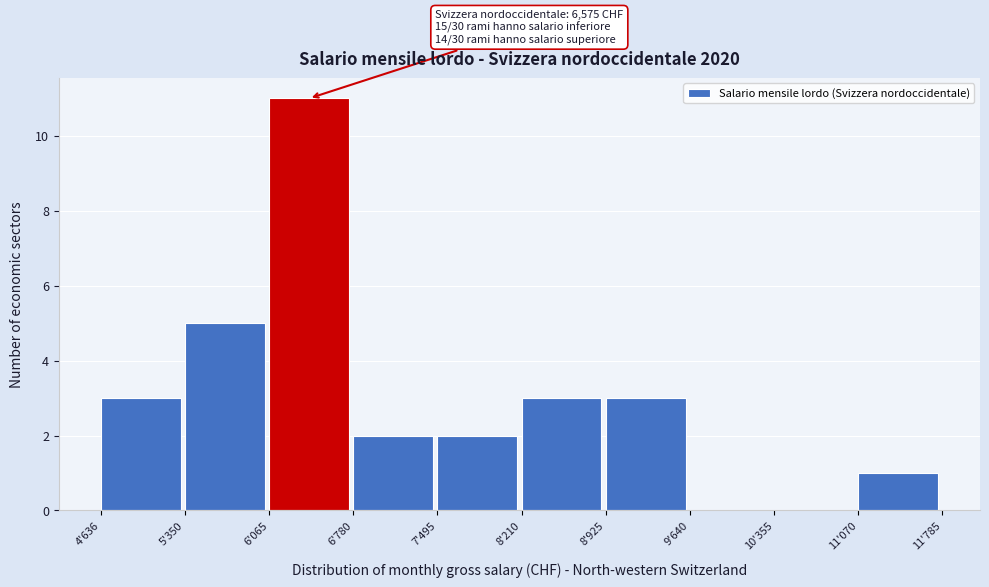

Reading left to right, extract all data points from this chart.

4'636=3	5'350=5	6'065=11	6'780=2	7'495=2	8'210=3	8'925=3	9'640=0	10'355=0	11'070=1